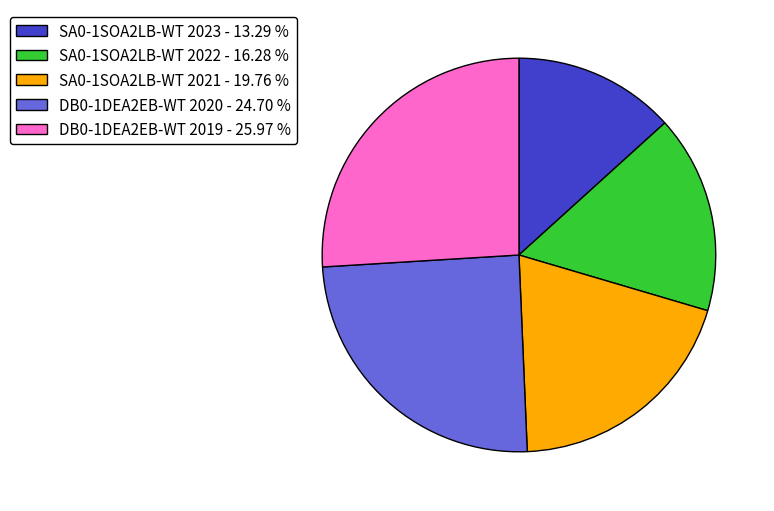

Is DB0-1DEA2EB-WT 2019 the majority of the pie?

No